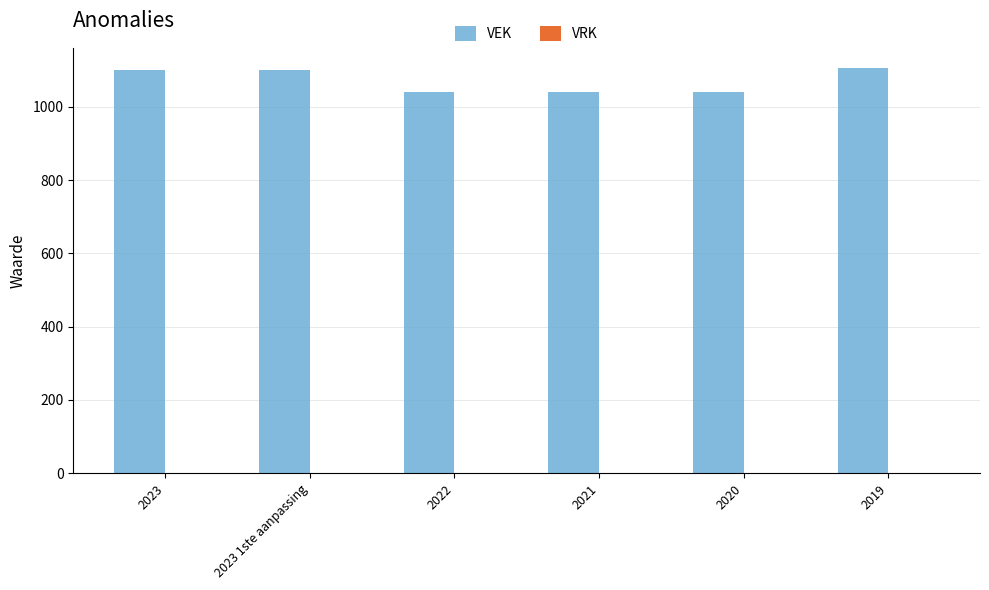

Reading right to left, what are all the values shown in this chart?

2019=1106	2020=1040	2021=1040	2022=1040	2023 1ste aanpassing=1100	2023=1100